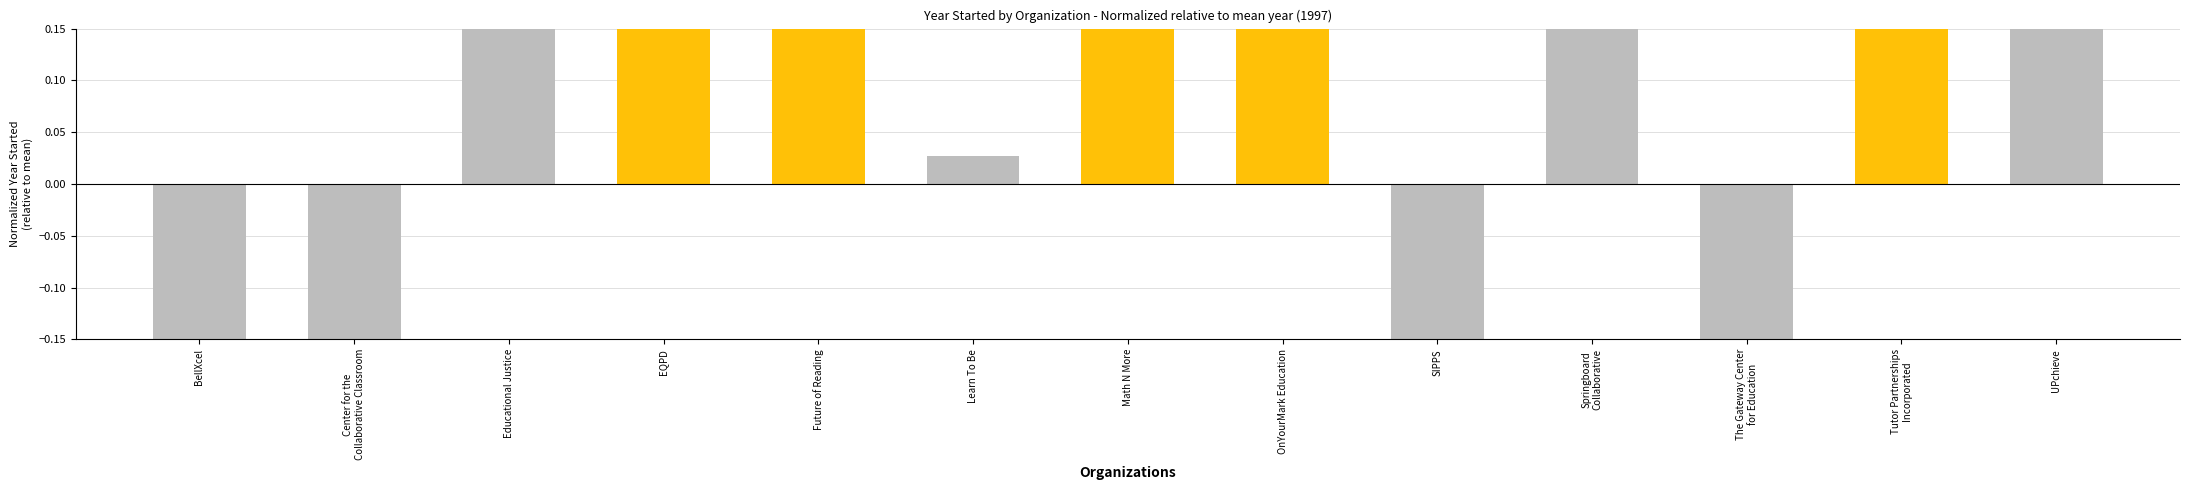

Reading left to right, extract all data points from this chart.

BellXcel=-0.8	Center for the
Collaborative Classroom=-1.4	Educational Justice=0.4	EQPD=0.6	Future of Reading=0.6	Learn To Be=0.0	Math N More=0.6	OnYourMark Education=0.7	SIPPS=-1.4	Springboard
Collaborative=0.2	The Gateway Center
for Education=-0.9	Tutor Partnerships
Incorporated=0.6	UPchieve=0.5